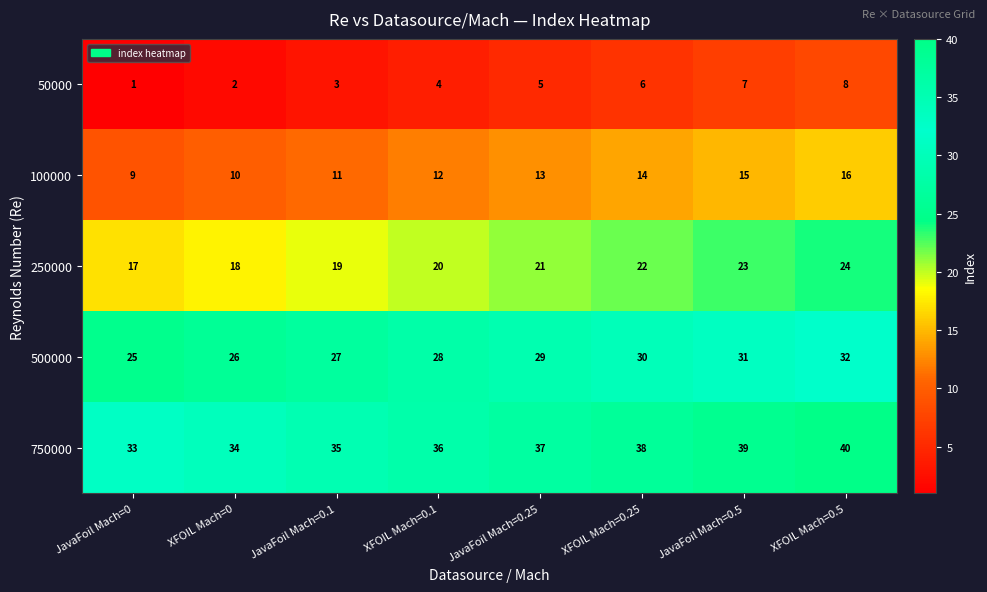

List the series in order of their overall mean, highest first.

750000, 500000, 250000, 100000, 50000